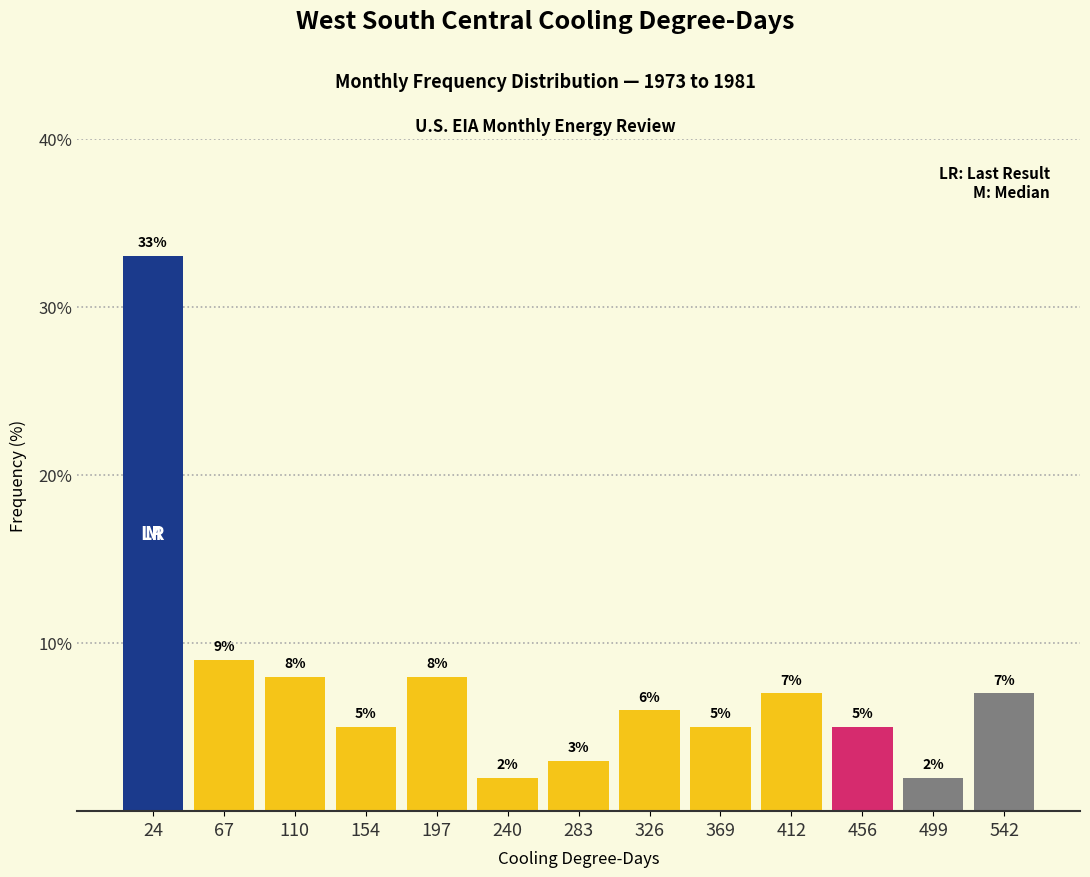

Over which range of the x-axis is the bar tallest?

5 to 45